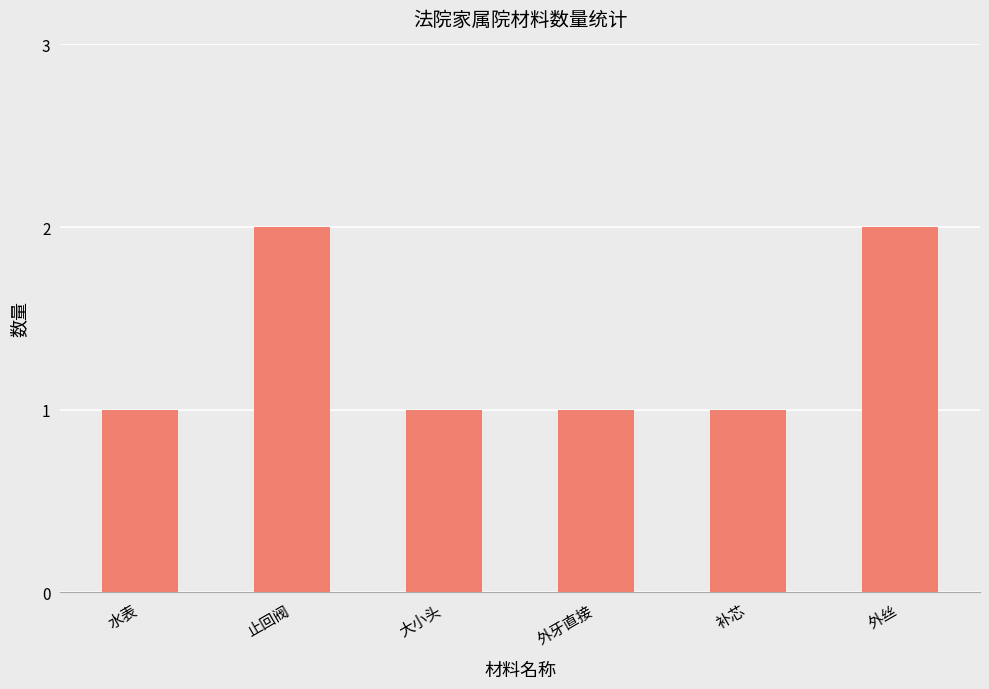

How many data points does each series have?

6